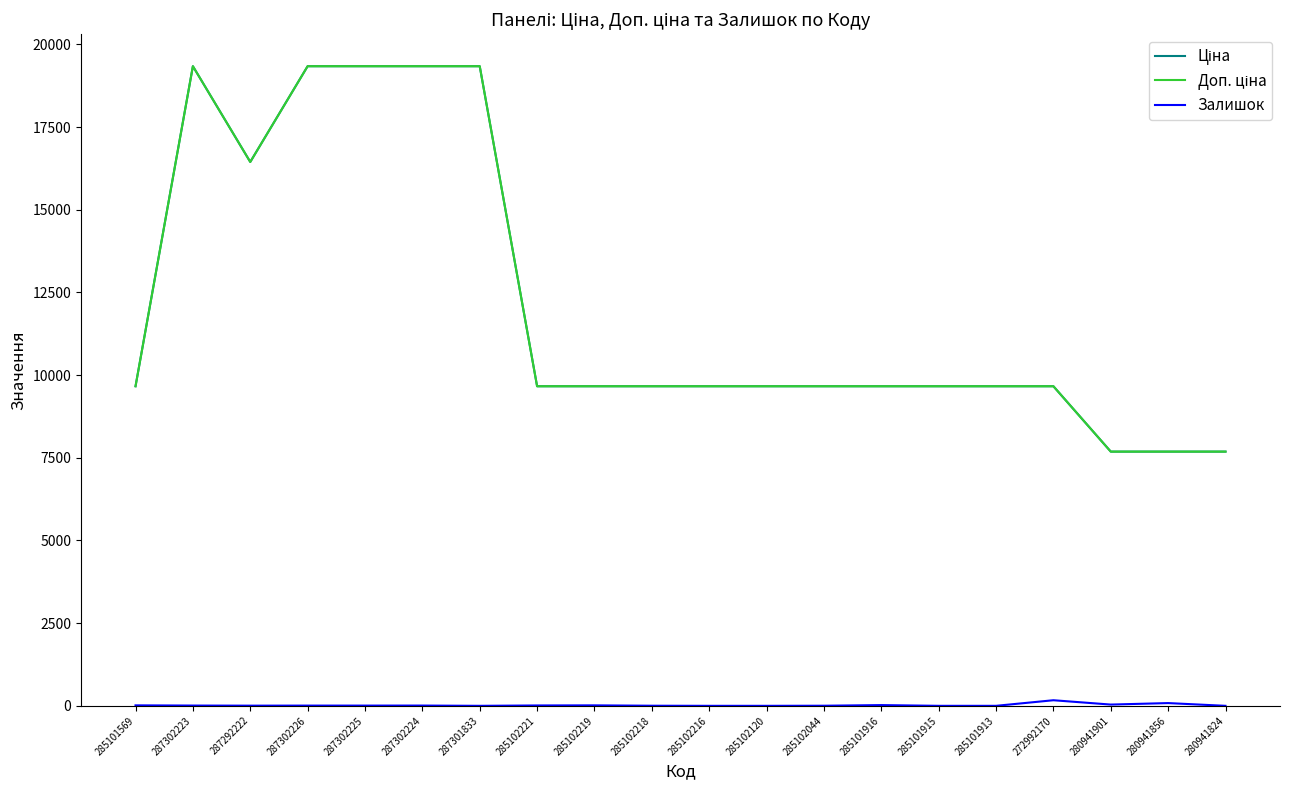

Does the chart have visible grid lines?

No